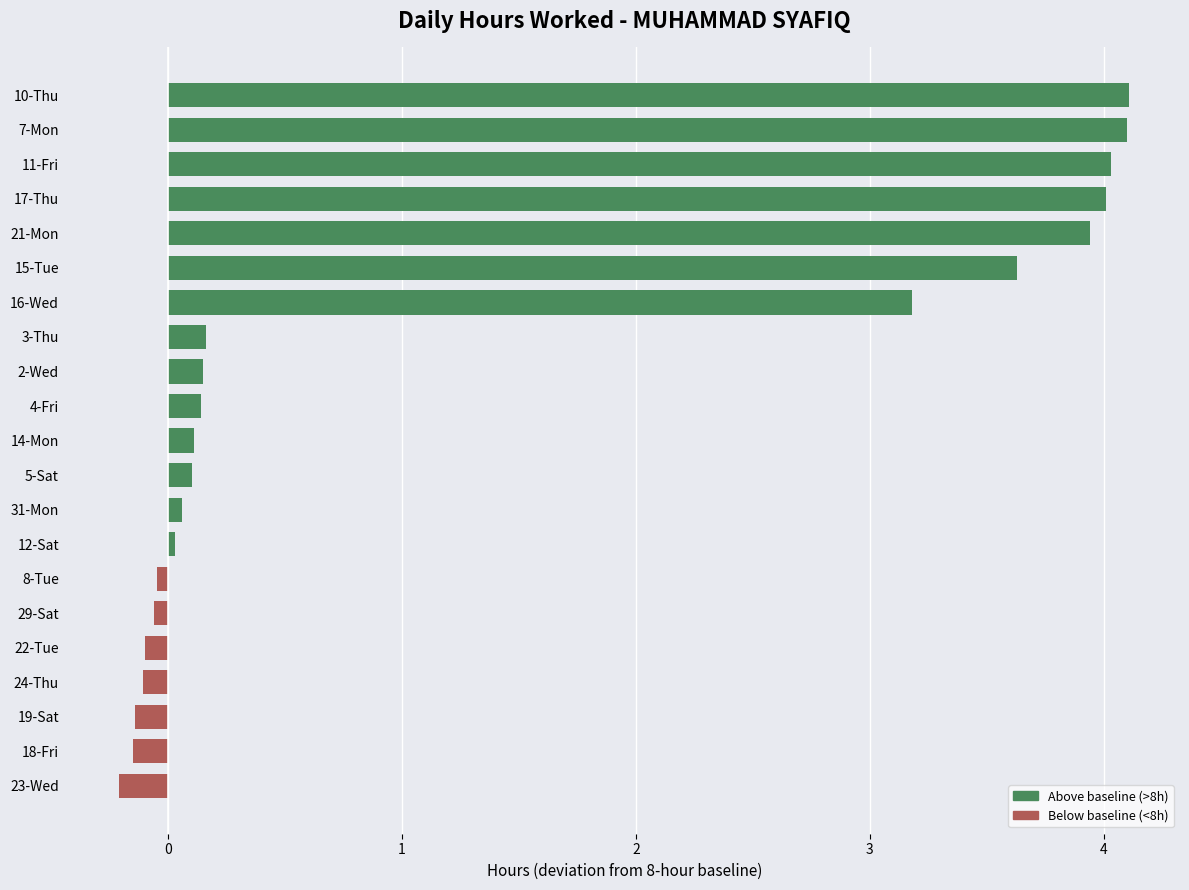

What is the sum of all values?

26.9